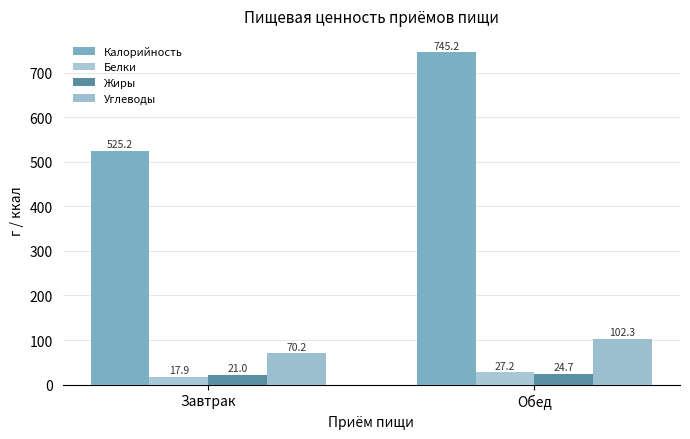

Count the number of data series in this chart.

4